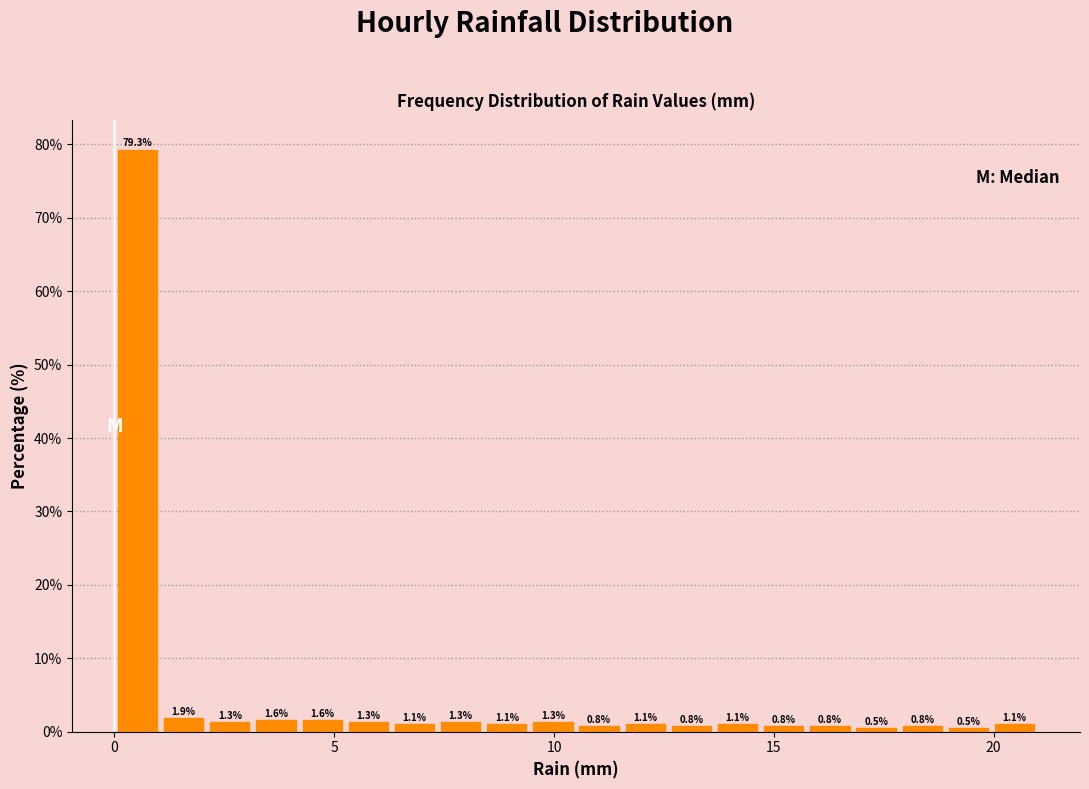

Around what value on the x-axis is the tallest bar? Give the approximate position of its centre, as read against the axis.

0.5